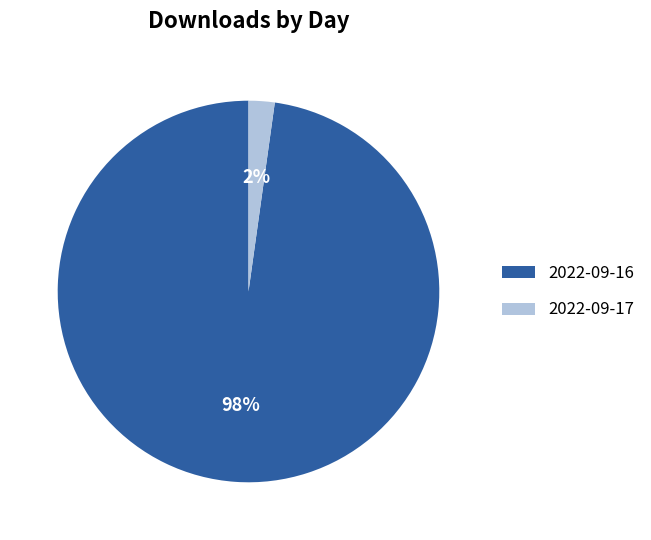

Does any single category account for the majority?

Yes